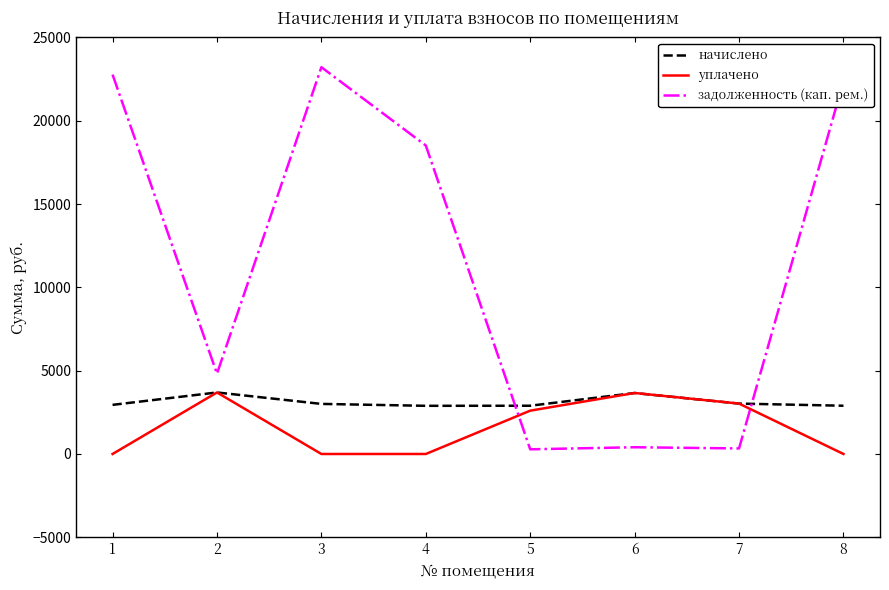

Is it true that задолженность (кап. рем.) equals 18512.6 at 4?

True